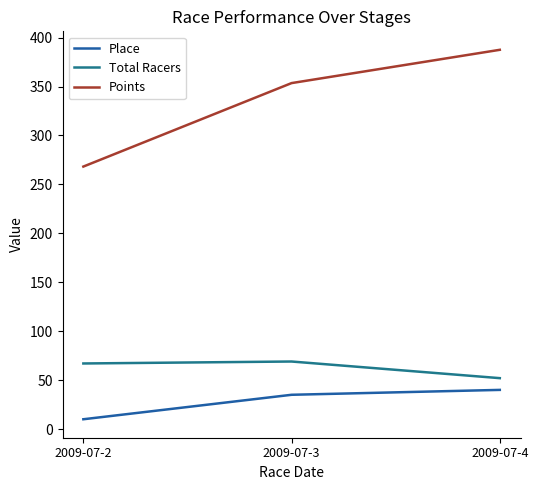

How many lines are shown in the chart?

3